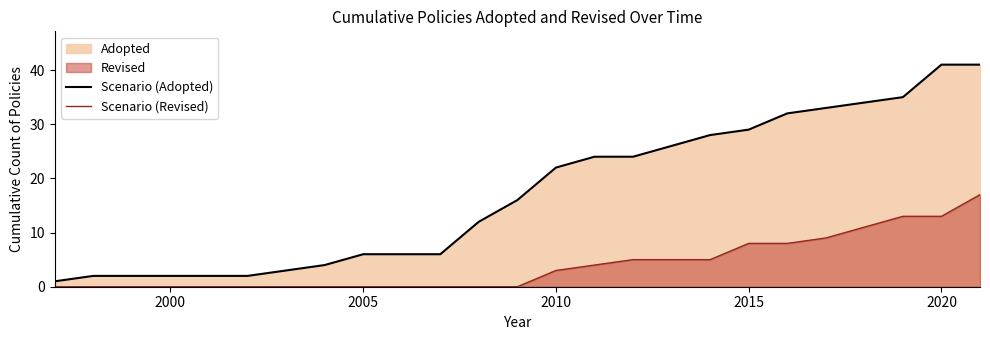

Which series has the largest range (max minus min)?

Scenario (Adopted)